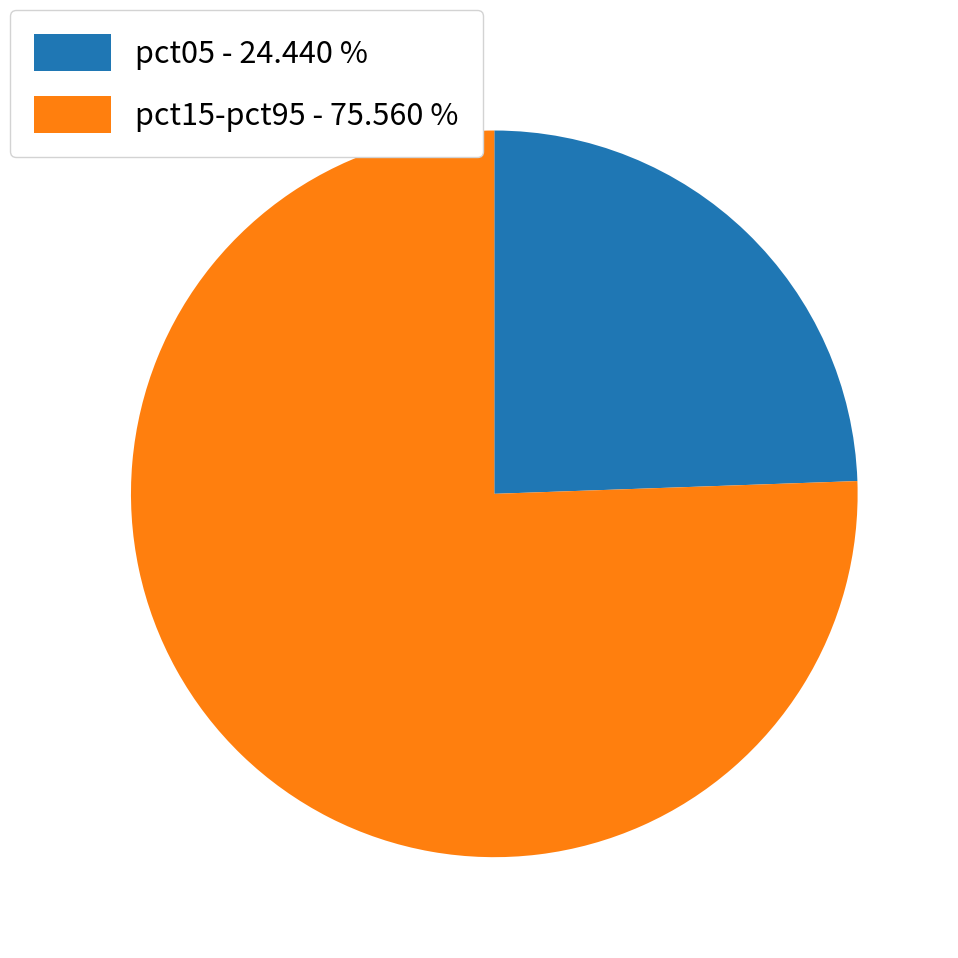

Which slice is the smallest?

pct05 - 24.440 %